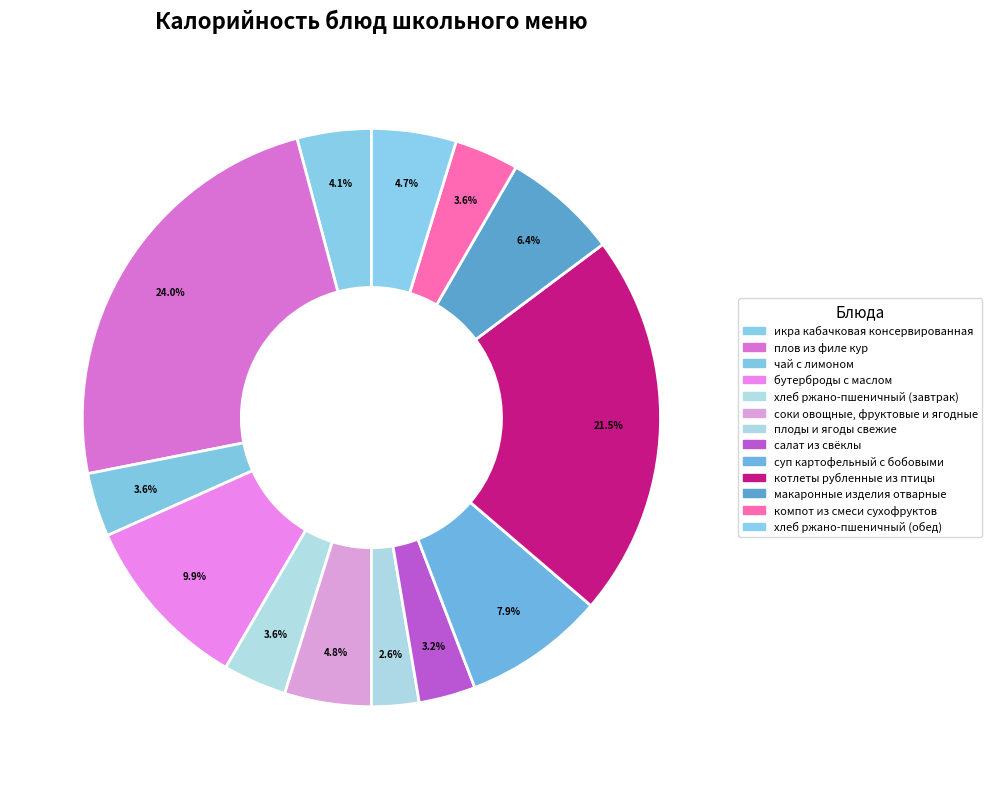

Which category has the biggest portion of the pie?

плов из филе кур